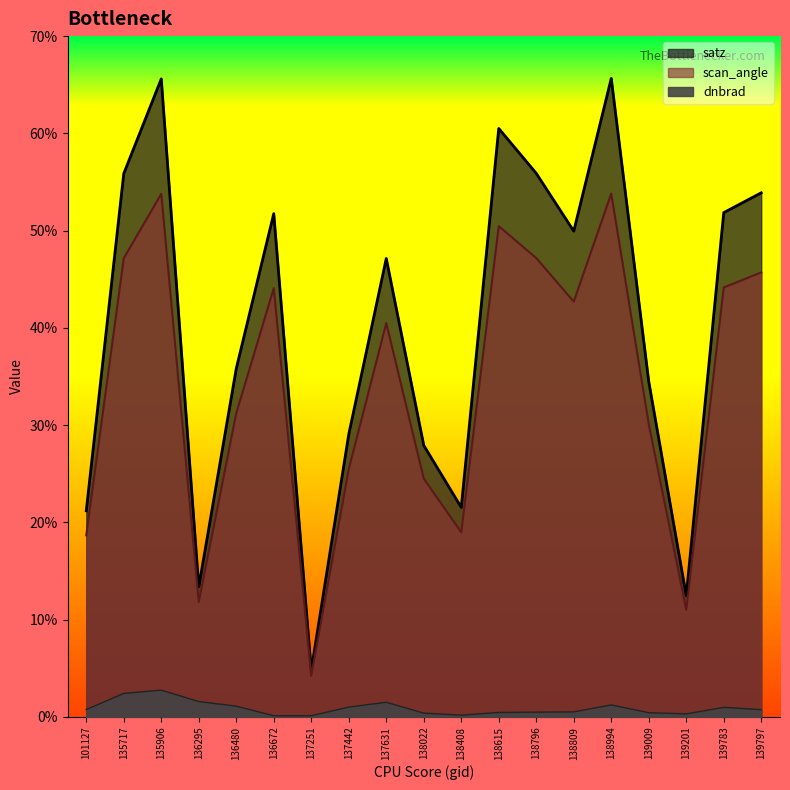

True or false: dnbrad and satz intersect in this chart.

False